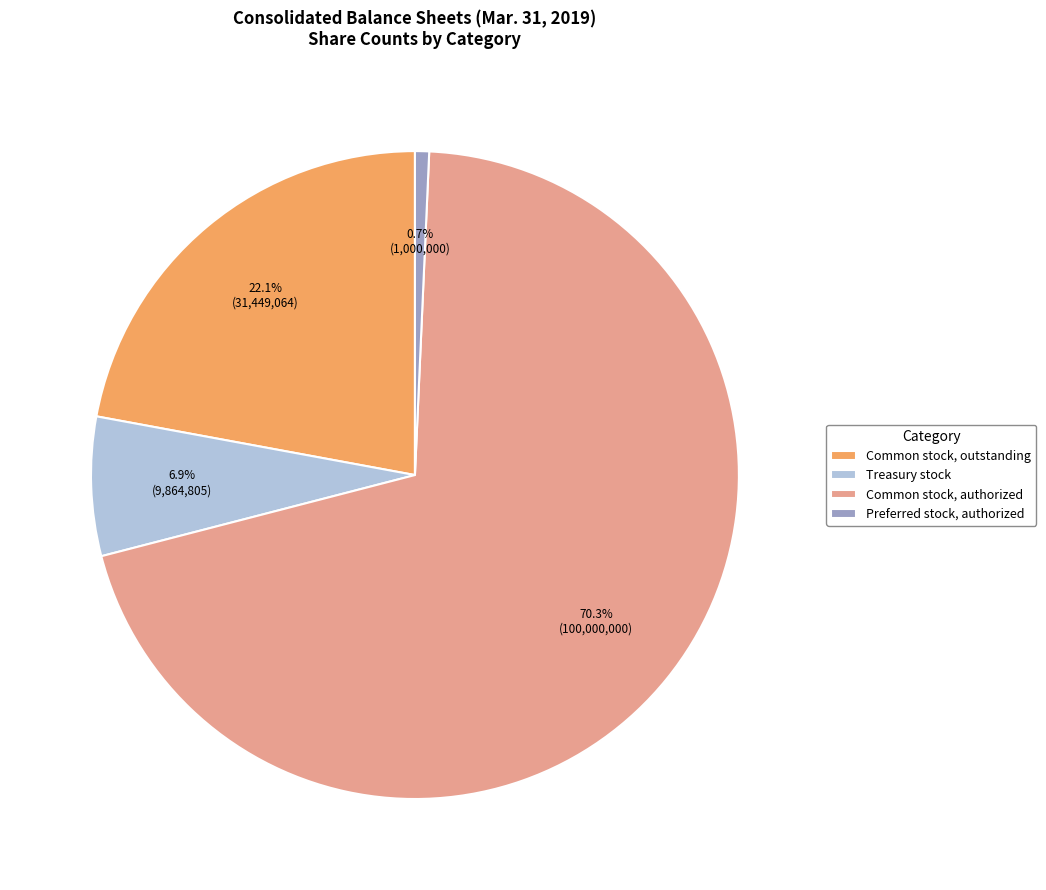

Is Preferred stock, authorized the majority of the pie?

No